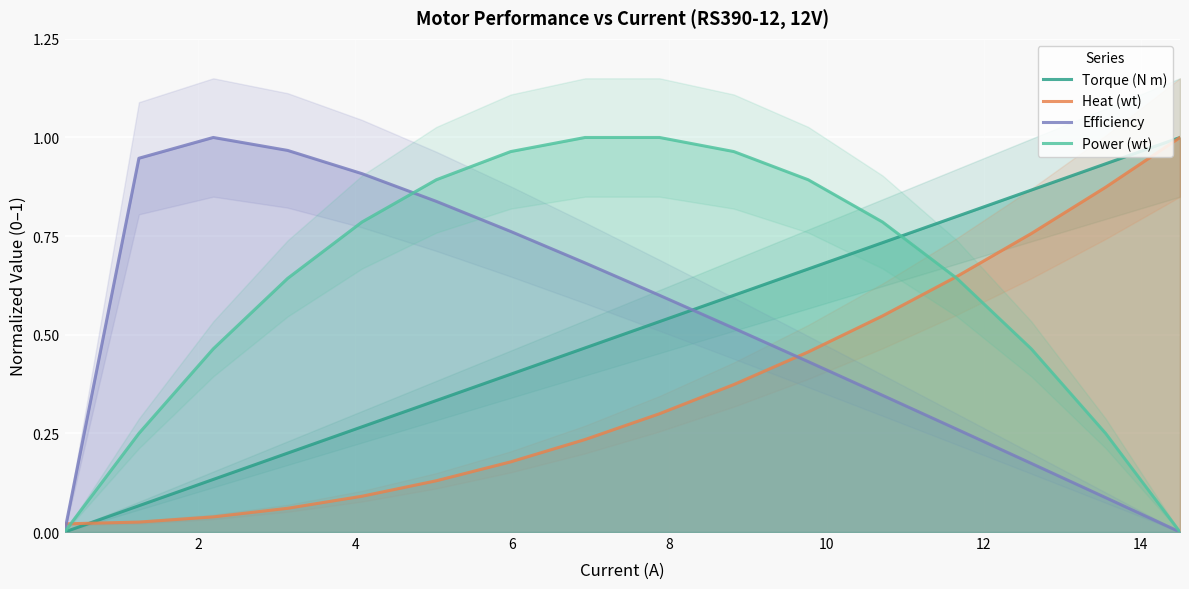

How many series are shown in this chart?

4